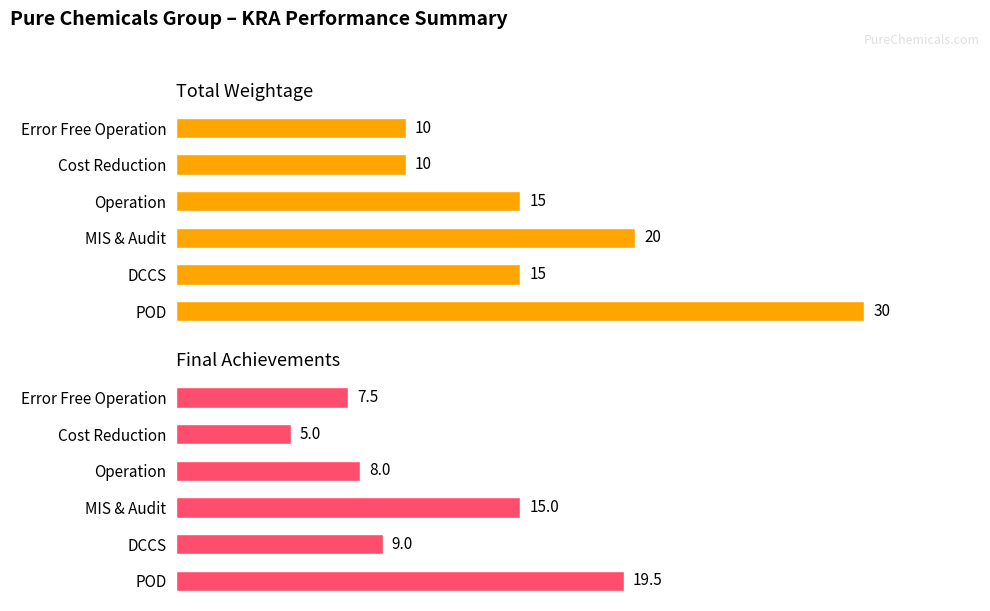

What is the sum of all Total Weightage values?

100.0